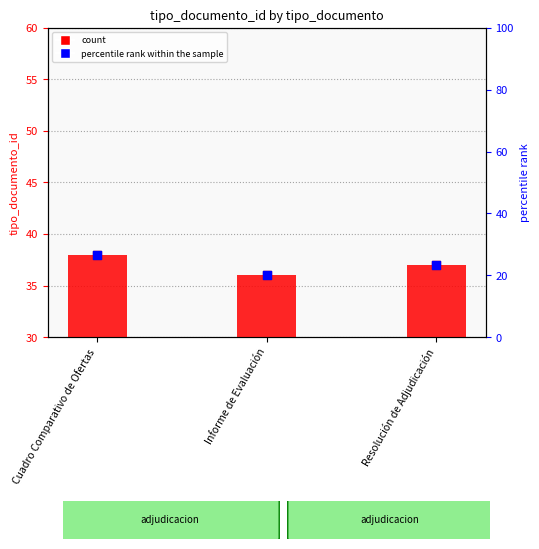

Which series has the largest total across all categories?

tipo_documento_id